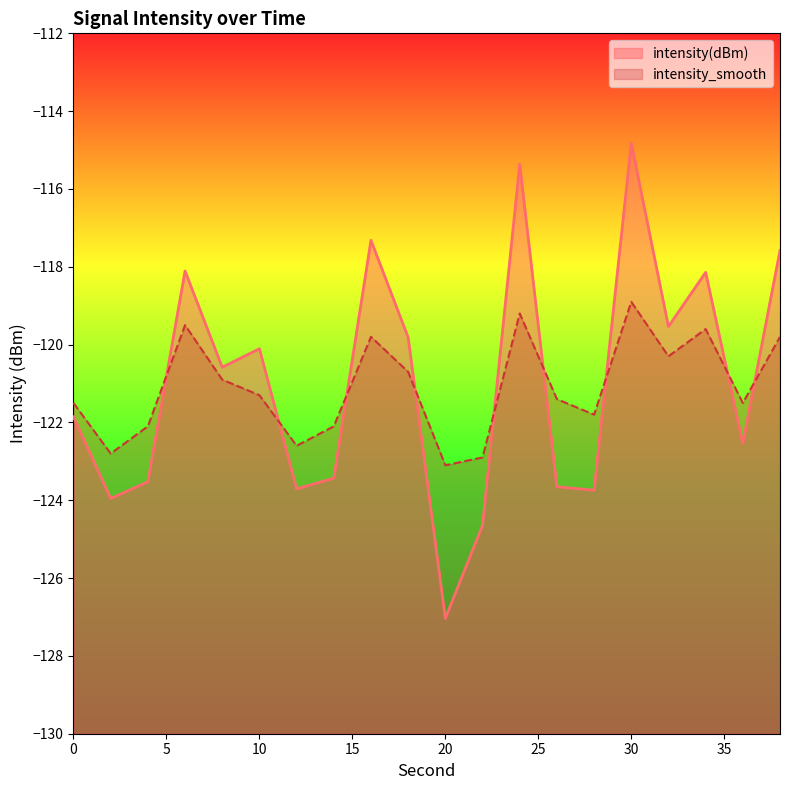

Reading left to right, list all the values displayed in this chart.

intensity(dBm): 0=-121.9	2=-124.0	4=-123.5	6=-118.1	8=-120.6	10=-120.1	12=-123.7	14=-123.4	16=-117.3	18=-119.8	20=-127.0	22=-124.6	24=-115.4	26=-123.7	28=-123.7	30=-114.8	32=-119.5	34=-118.1	36=-122.5	38=-117.6
intensity_smooth: 0=-121.5	2=-122.8	4=-122.1	6=-119.5	8=-120.9	10=-121.3	12=-122.6	14=-122.1	16=-119.8	18=-120.7	20=-123.1	22=-122.9	24=-119.2	26=-121.4	28=-121.8	30=-118.9	32=-120.3	34=-119.6	36=-121.5	38=-119.8